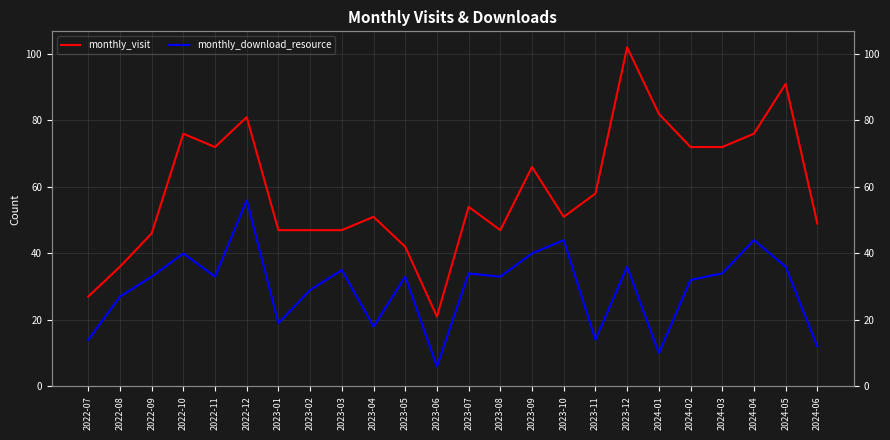

How many values in the monthly_download_resource series exceed 33?

10